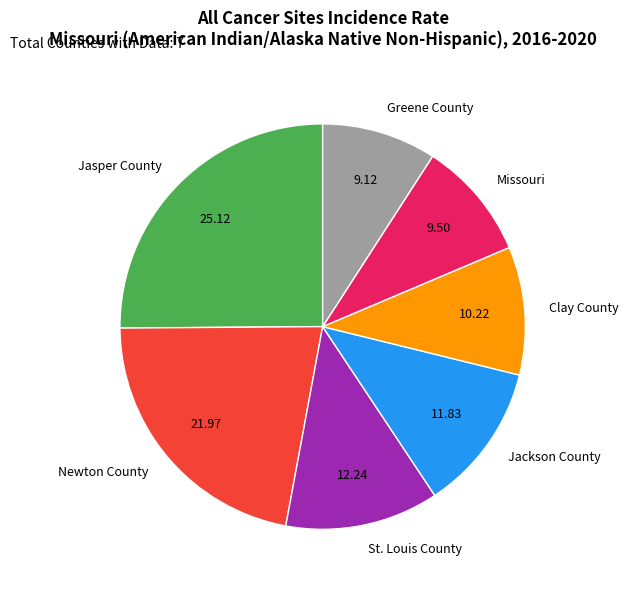

How many segments does this pie chart have?

7